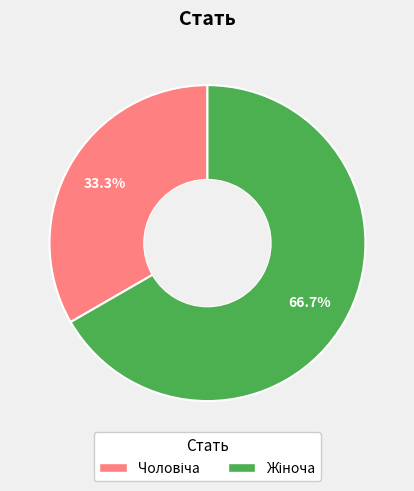

Does any single category account for the majority?

Yes